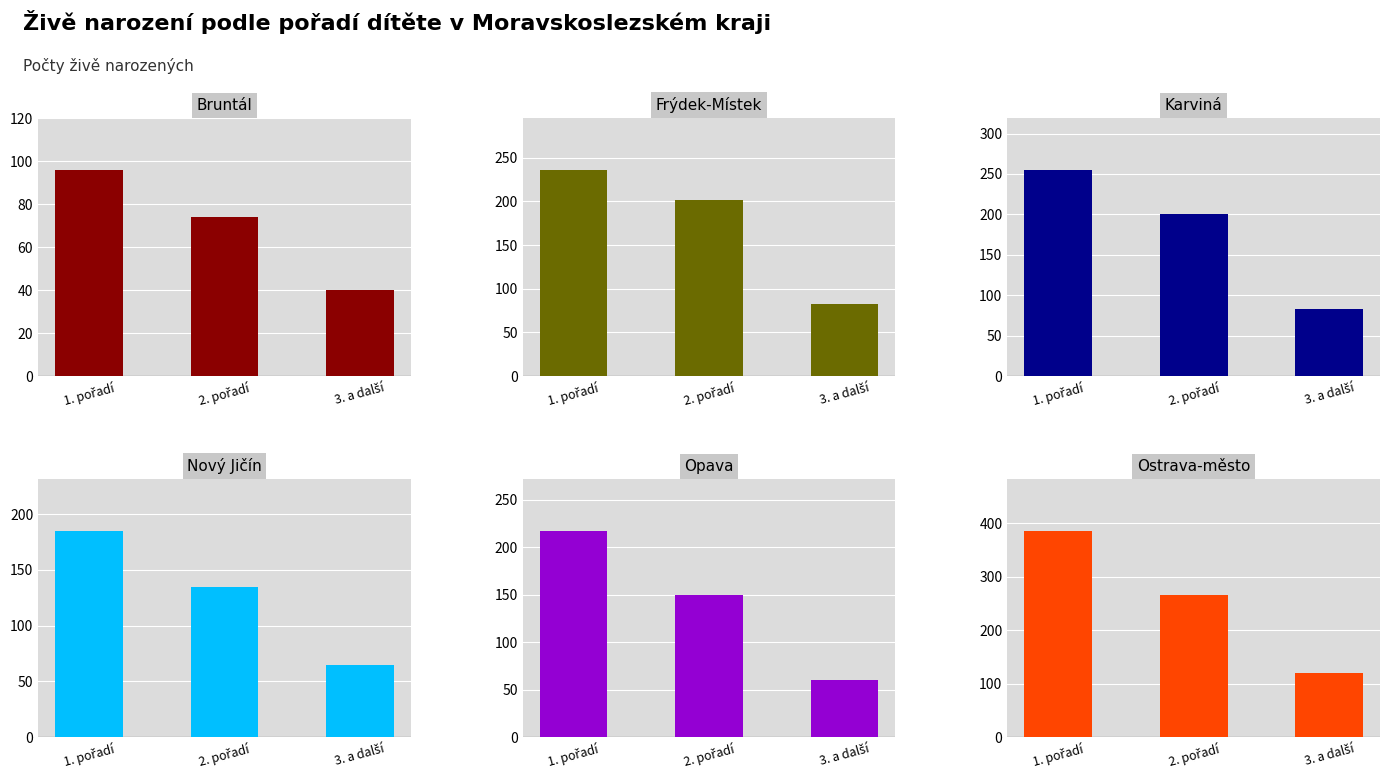

What is the highest value of the Frýdek-Místek series?

236